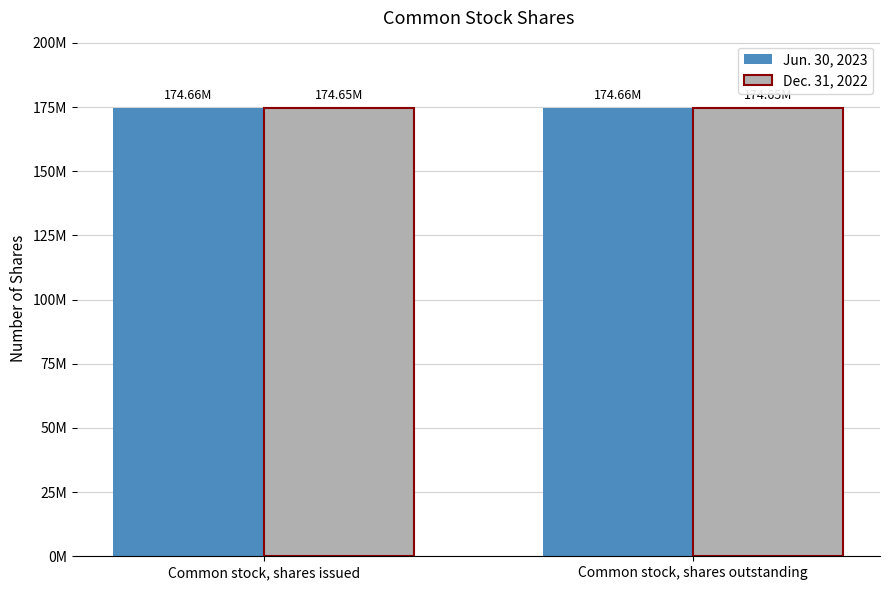

What is the label of the 2nd bar from the left?

Common stock, shares outstanding